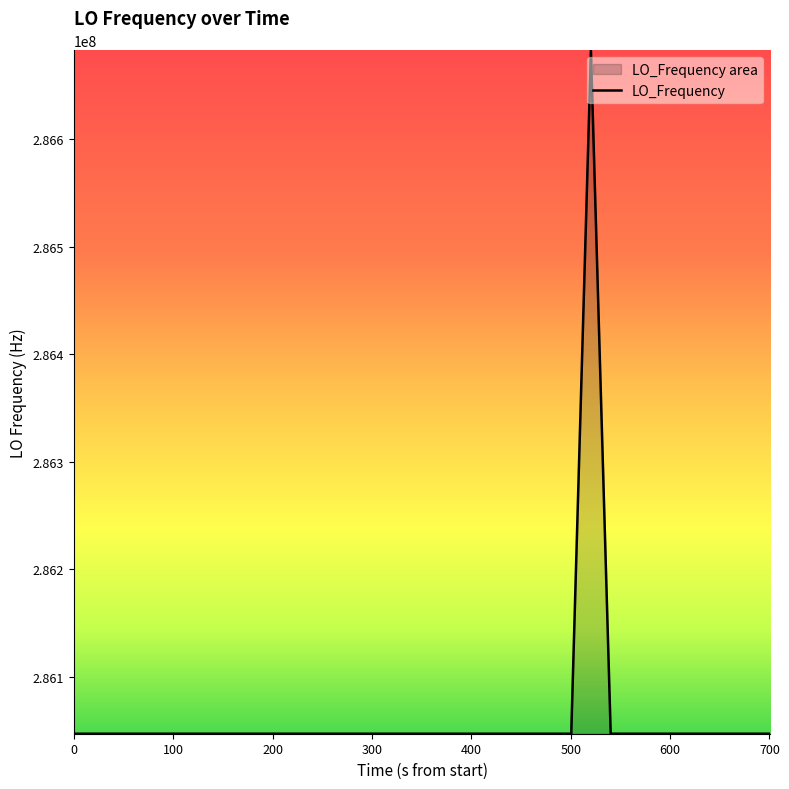

What is the difference between the maximum and minimum values?

635703.9